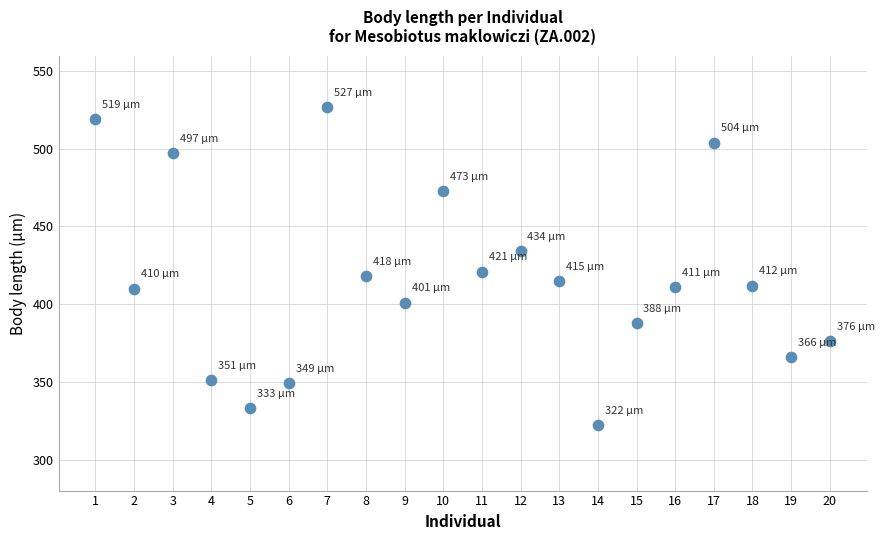

What Y value in the scatter plot is closest to 424?

421